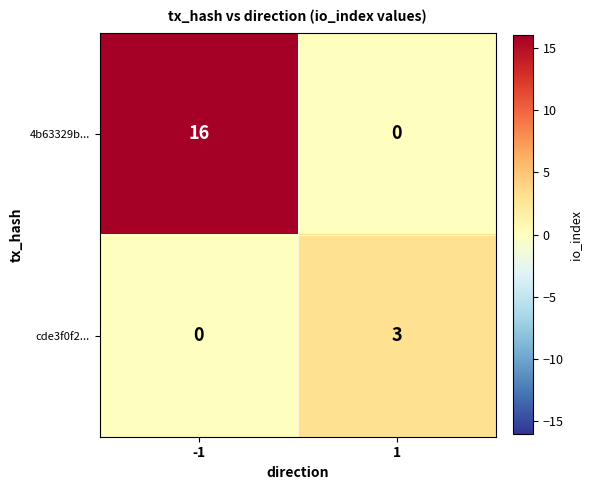

Reading left to right, what are all the values shown in this chart?

4b63329b...: 16	0
cde3f0f2...: 0	3